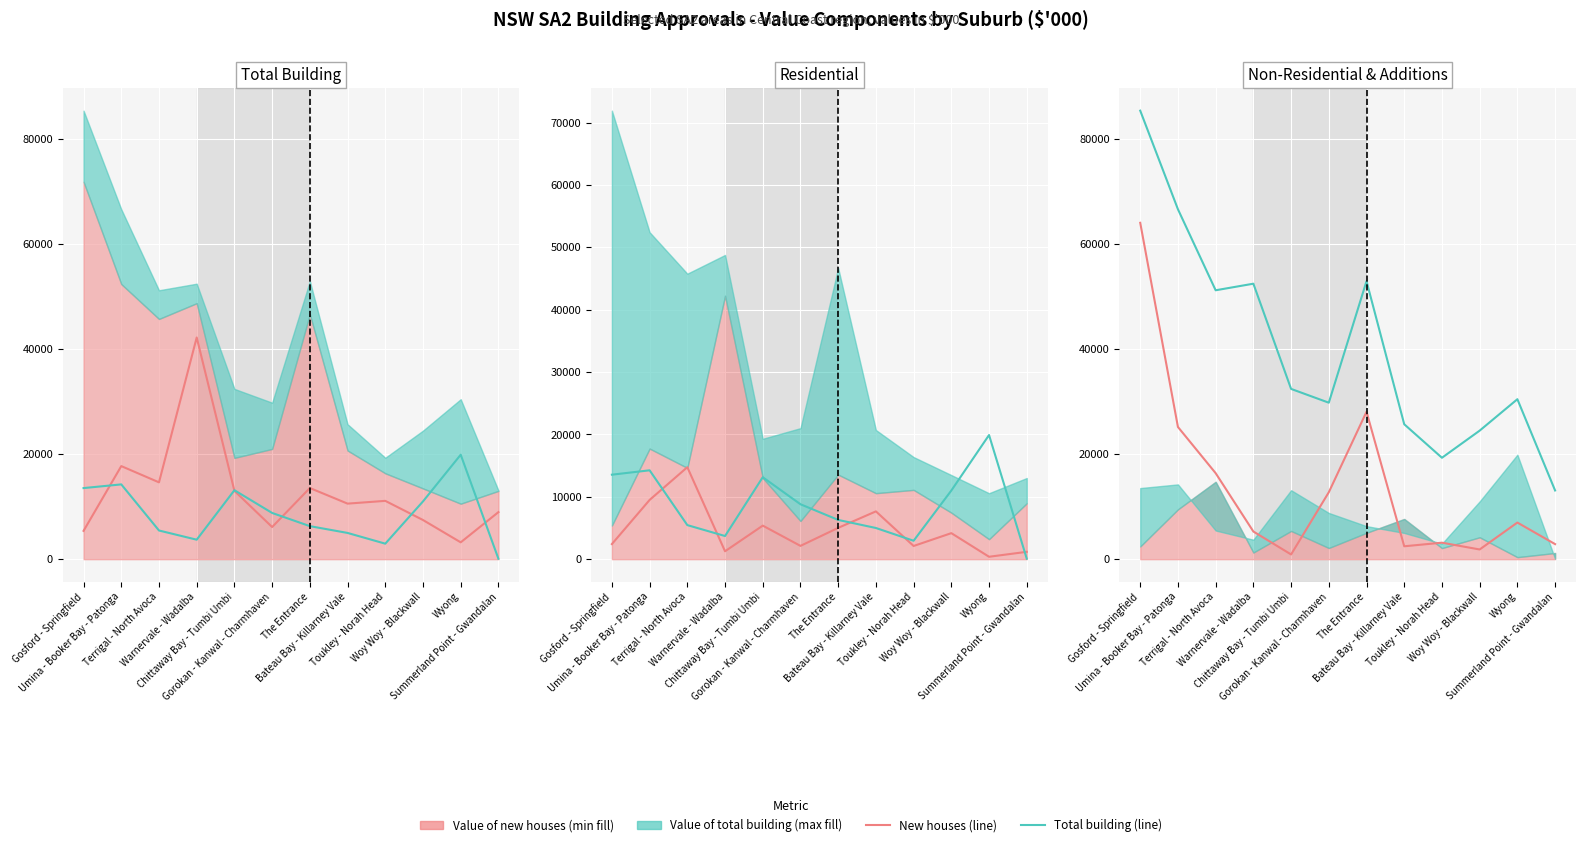

Between The Entrance and Gosford - Springfield, which is larger?

Gosford - Springfield